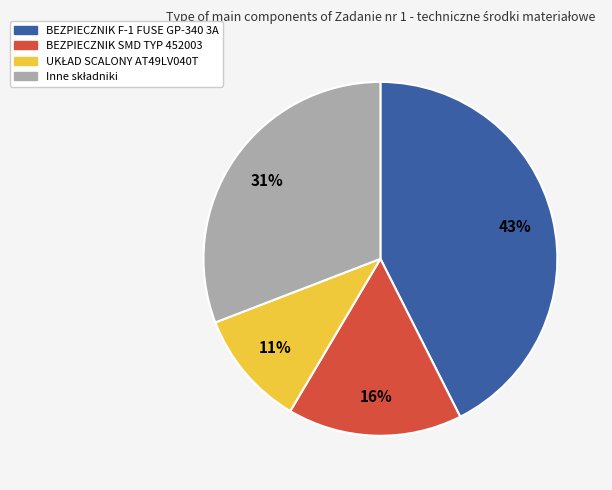

Count the number of slices in the pie.

4